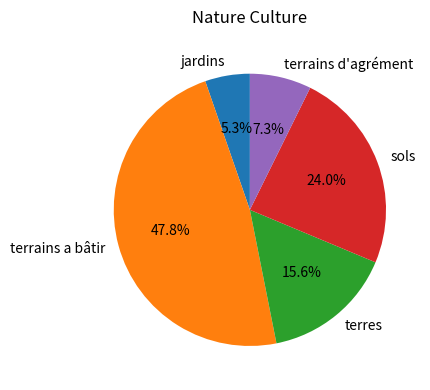

Is there a majority slice in this chart?

No